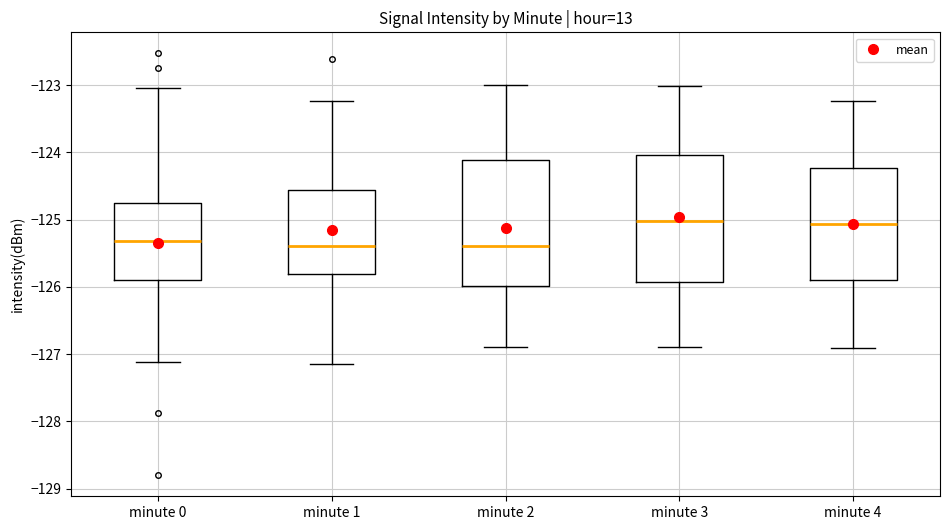

Reading left to right, transcribe this box plot: for each box, give where its median line is, the range the box spans, and where its two whiskers end, as read against the y-axis. The values are not printed on the chart, so give them approximately, as read against the axis.

minute 0: median -125.3, box -125.9 to -124.8, whiskers -127.1 to -123.0
minute 1: median -125.4, box -125.8 to -124.6, whiskers -127.2 to -123.2
minute 2: median -125.4, box -126.0 to -124.1, whiskers -126.9 to -123.0
minute 3: median -125.0, box -125.9 to -124.0, whiskers -126.9 to -123.0
minute 4: median -125.1, box -125.9 to -124.2, whiskers -126.9 to -123.2